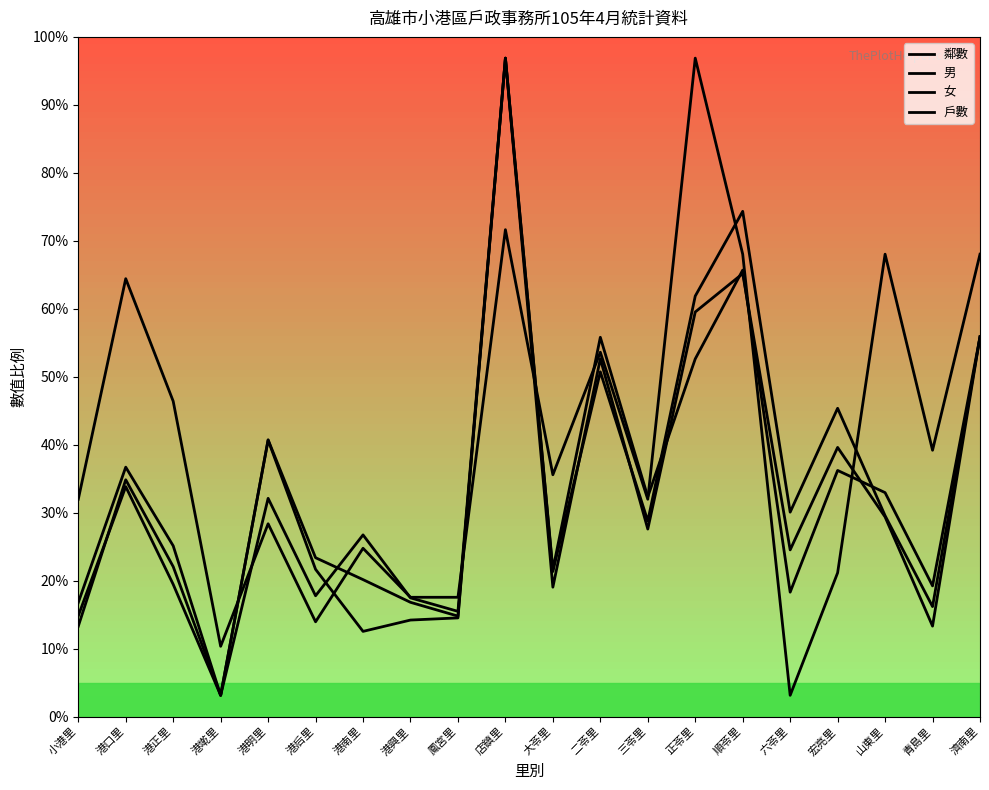

Does the chart display data point markers on the line(s)?

No